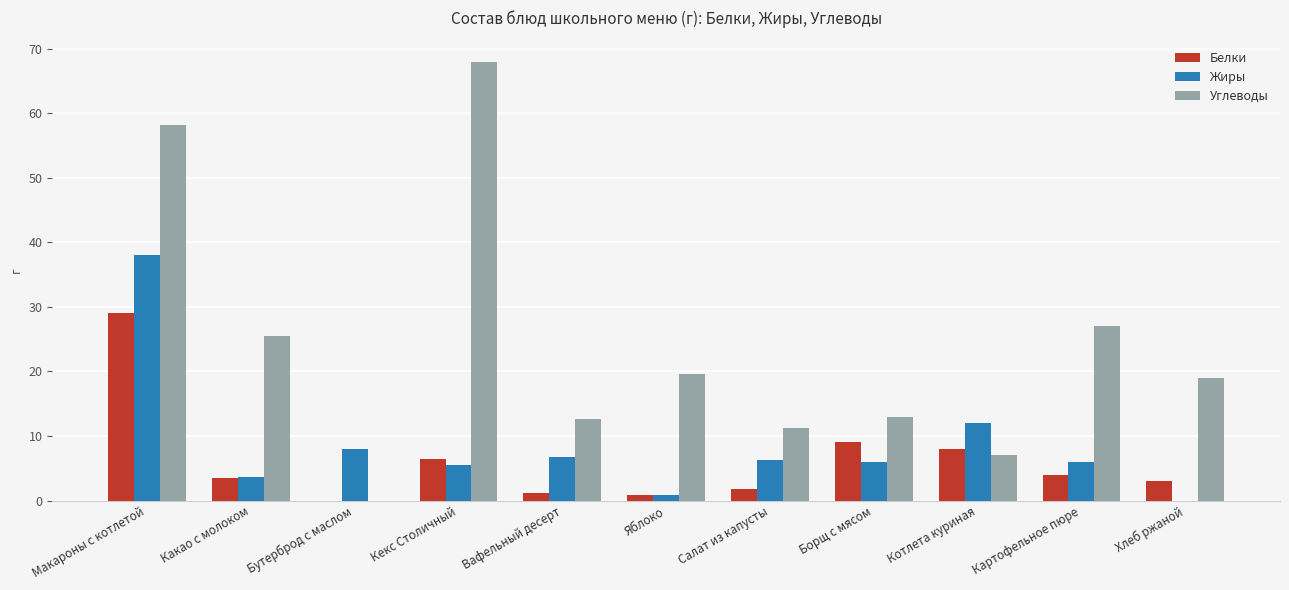

True or false: Жиры has a value of 3.7 at Борщ с мясом.

False